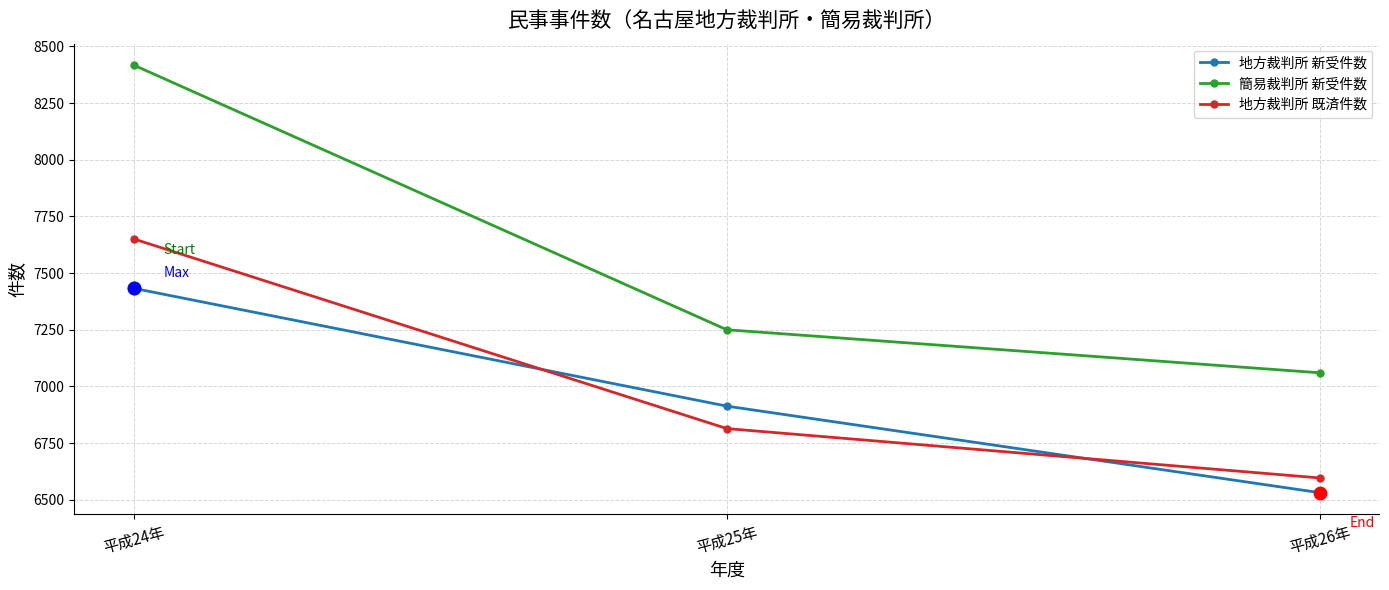

Between 平成24年 and 平成25年, which series saw the biggest shift?

簡易裁判所 新受件数